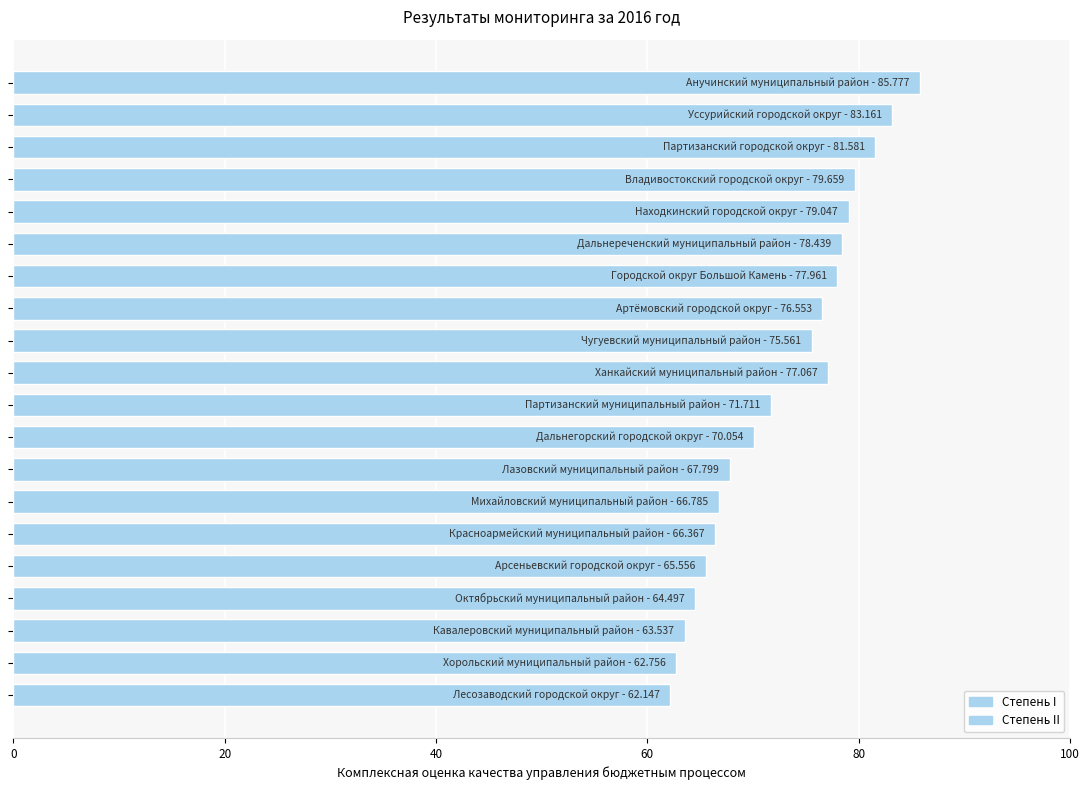

What is the value of the 15th bar from the top?

66.4